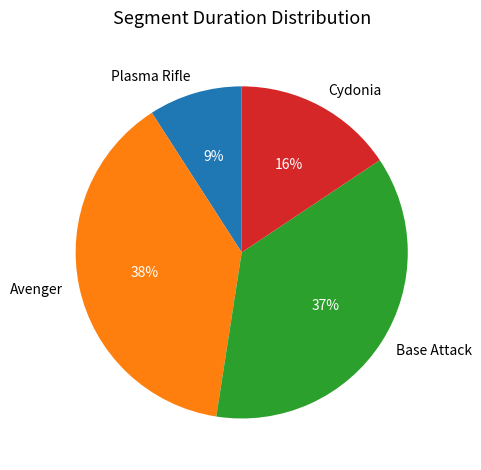

Does Plasma Rifle account for over 50% of the chart?

No